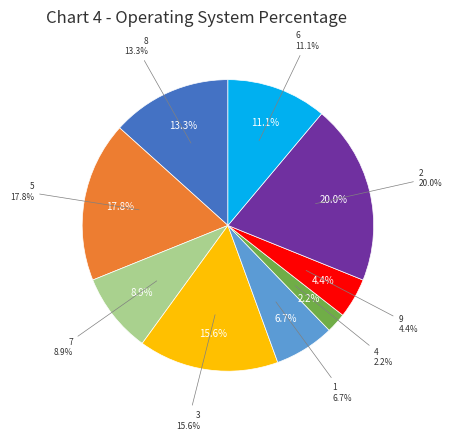

To the nearest percent, what portion does 1 represent?

7%